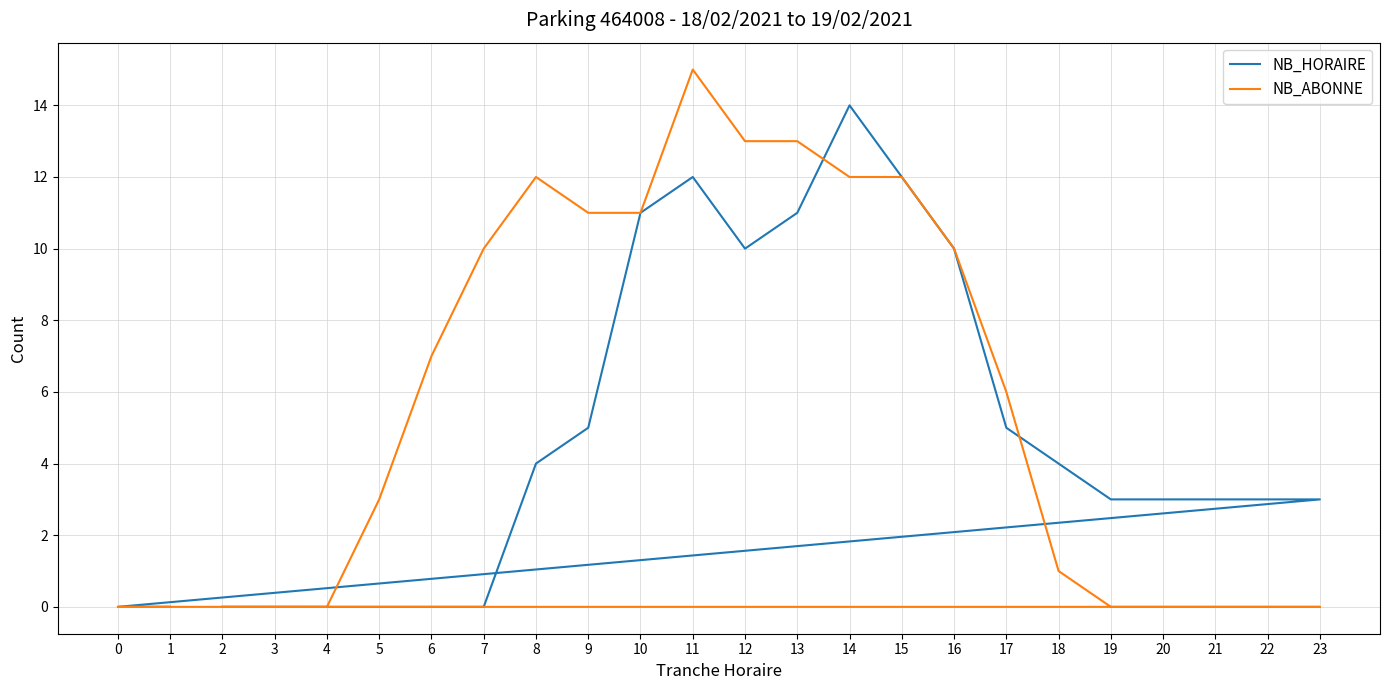

What is the average value of the NB_HORAIRE series?

5